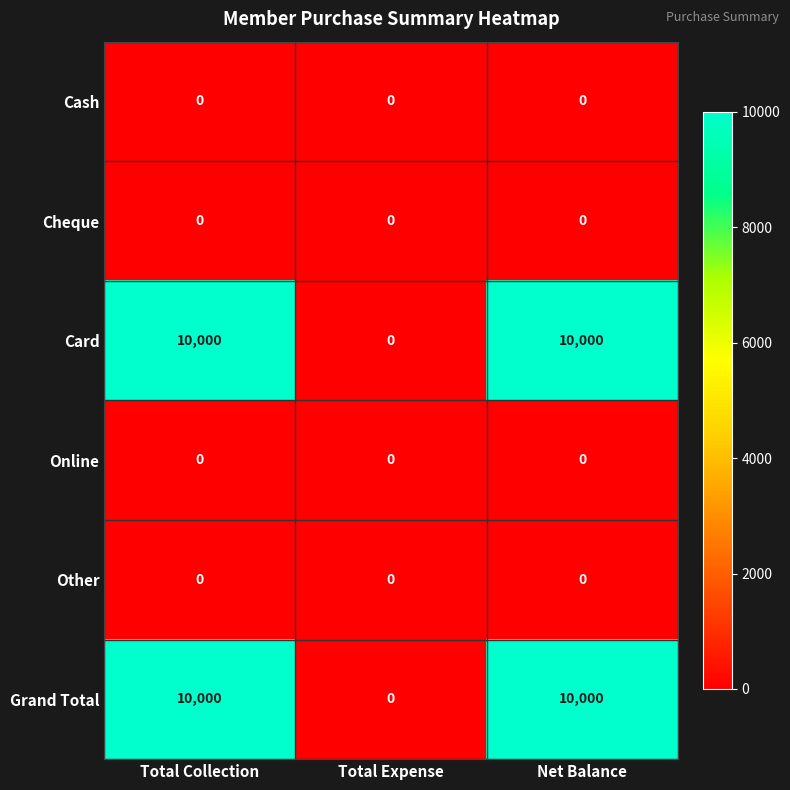

At how many categories does at least one series exceed 6682?

2